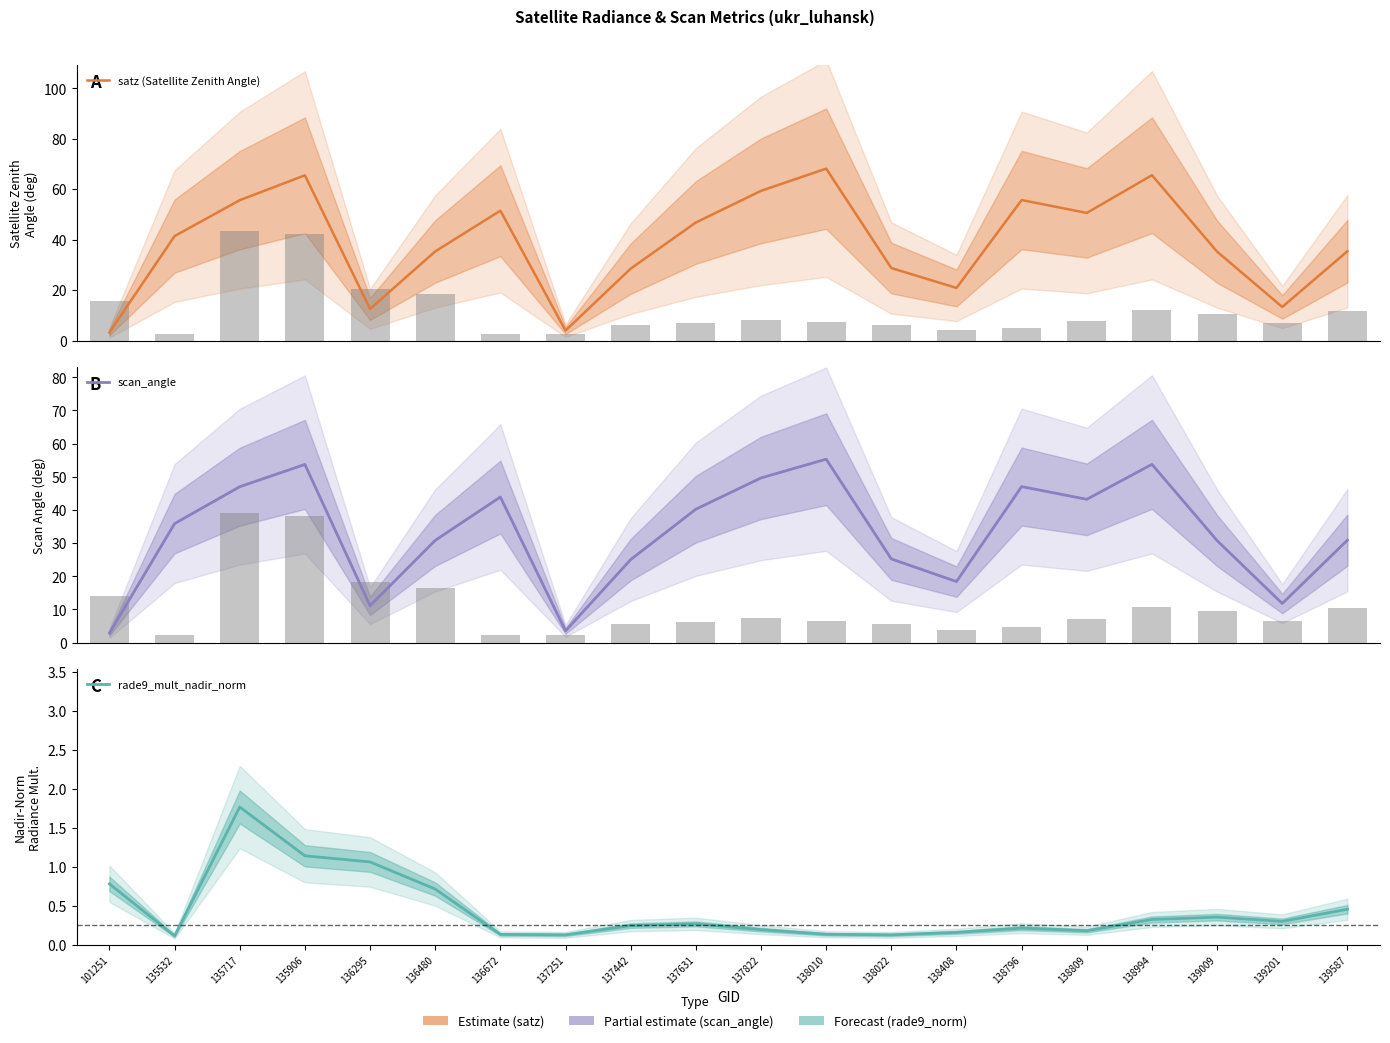

Is the value of scan_angle at 139201 greater than the value of rade9_mult_nadir_norm at 137442?

Yes